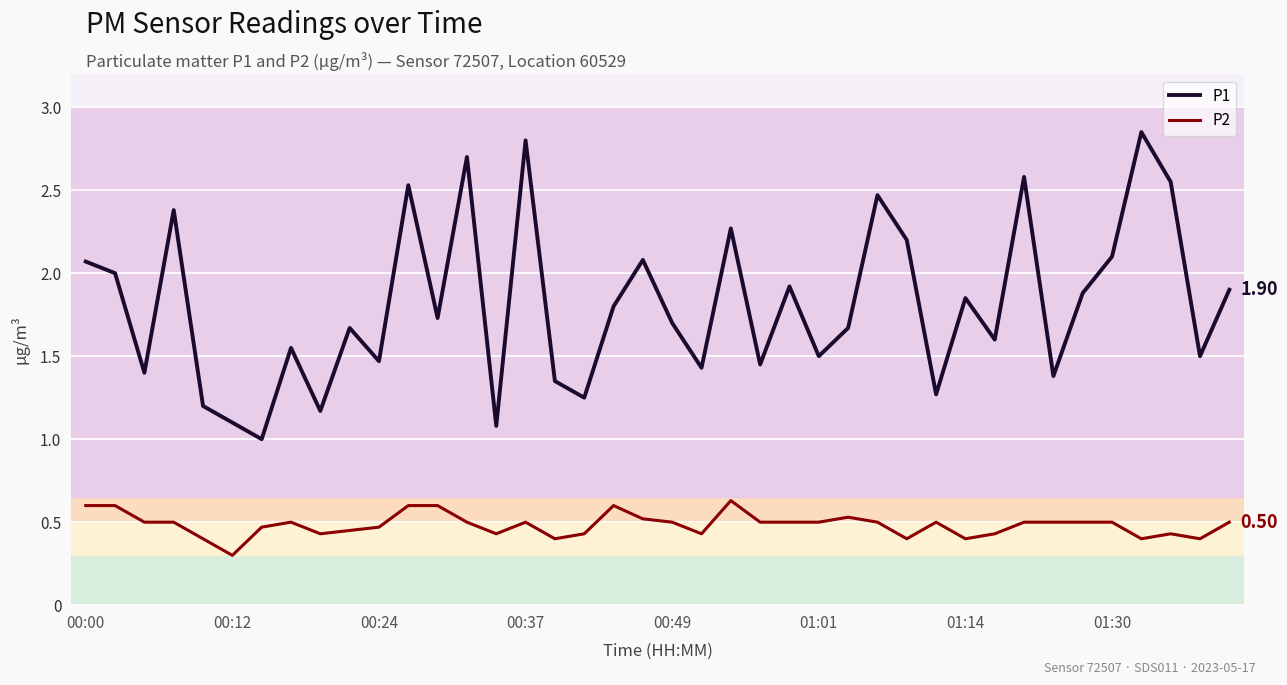

Which series has the largest total across all categories?

P1